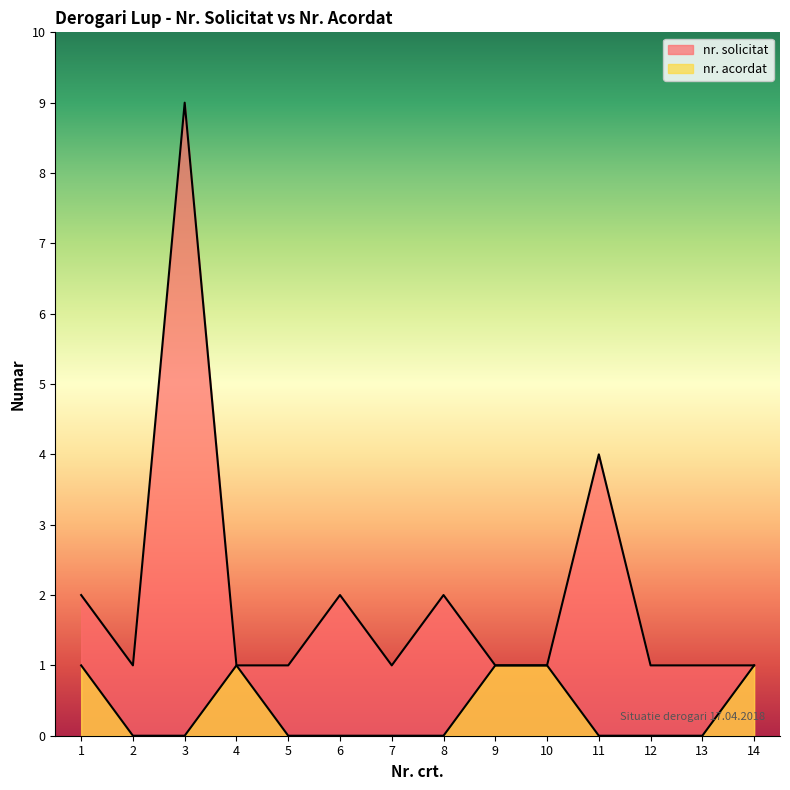

What is the average value of the nr. solicitat series?

2